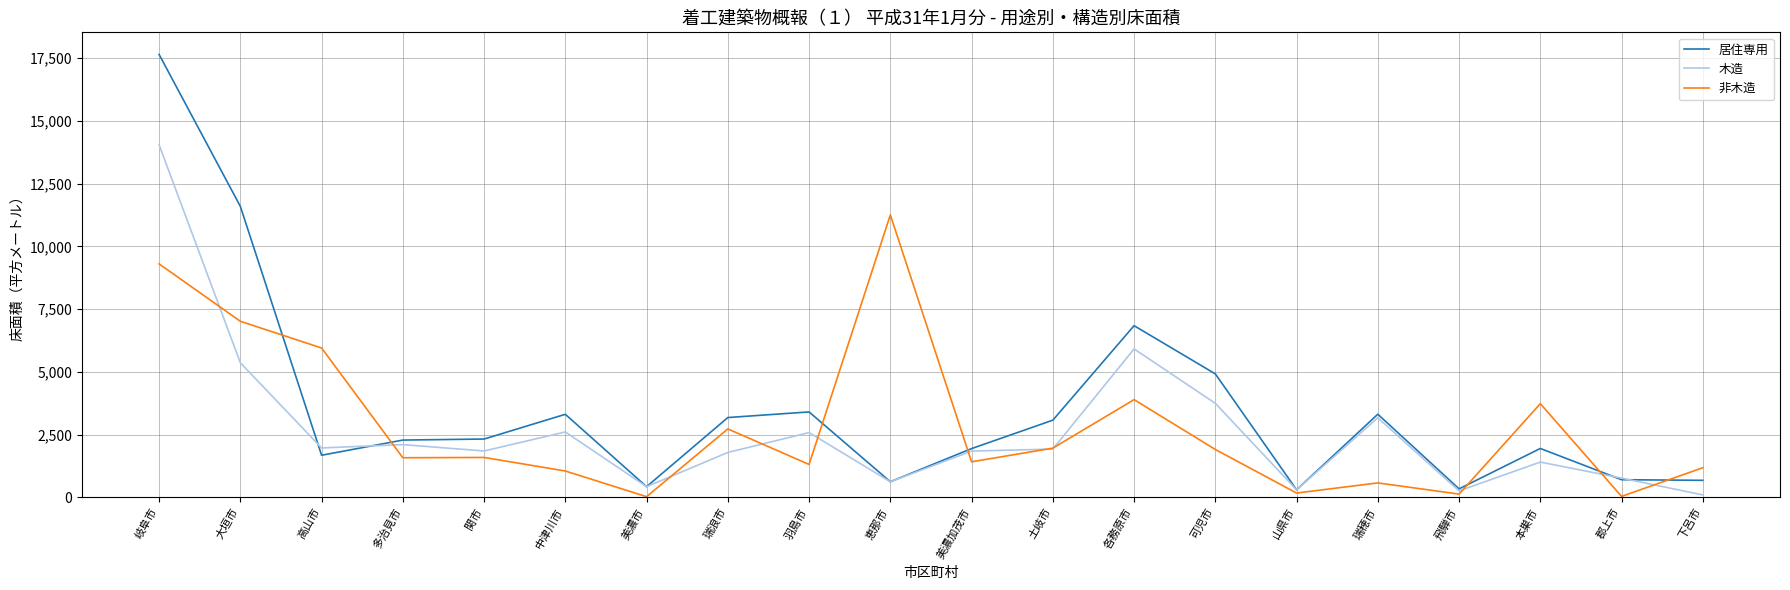

Between 岐阜市 and 美濃市, which series saw the biggest shift?

居住専用